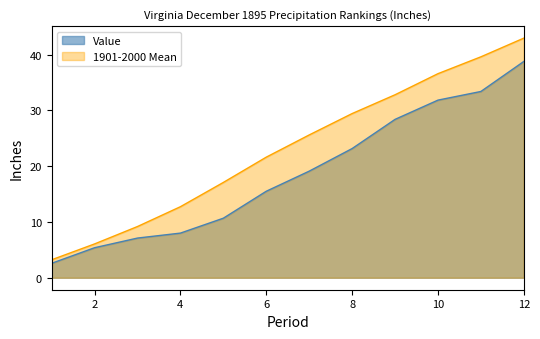

What is the difference between the 1901-2000 Mean values at 11 and 6?

18.0